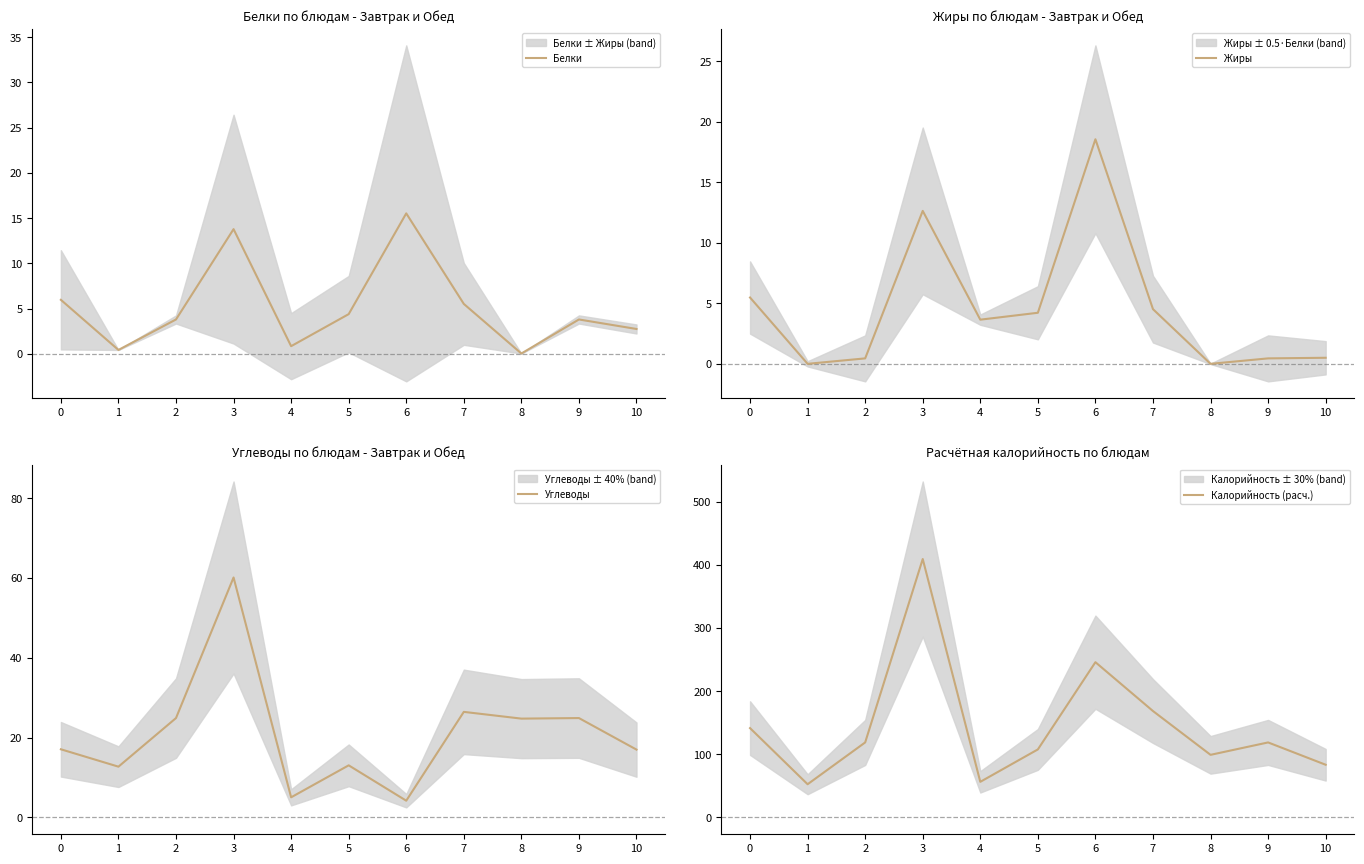

What is the value of the Углеводы point at the 8th from the left?

26.4